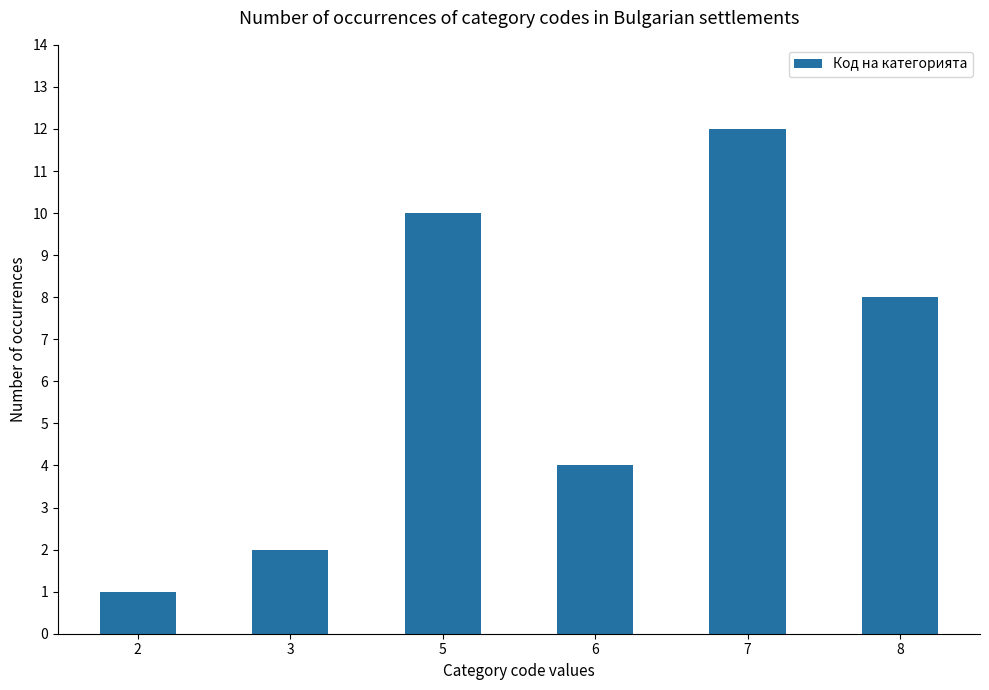

List the labels in order of value, smallest first.

2, 3, 6, 8, 5, 7